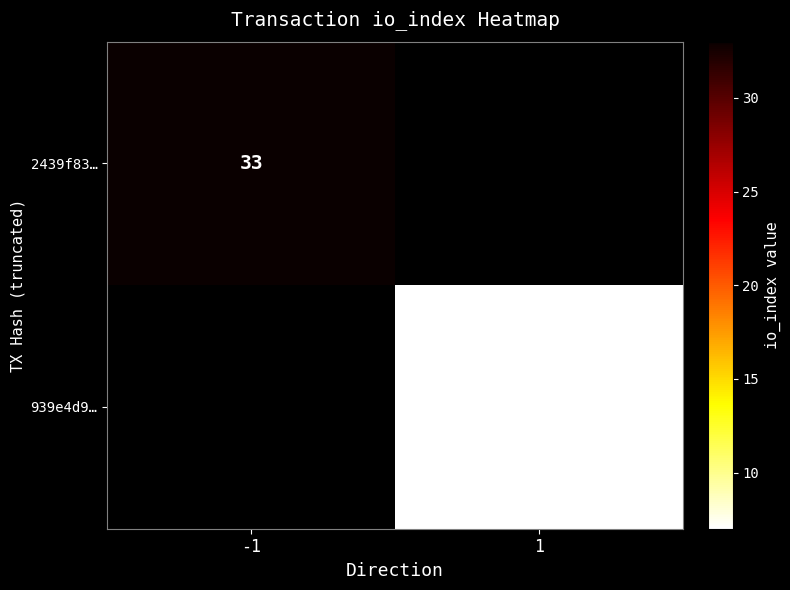

Is the value of 2439f83… at -1 greater than the value of 939e4d9… at 1?

Yes